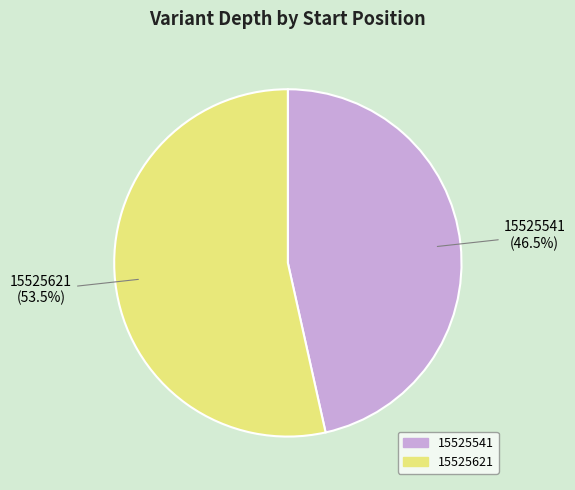

How many segments does this pie chart have?

2